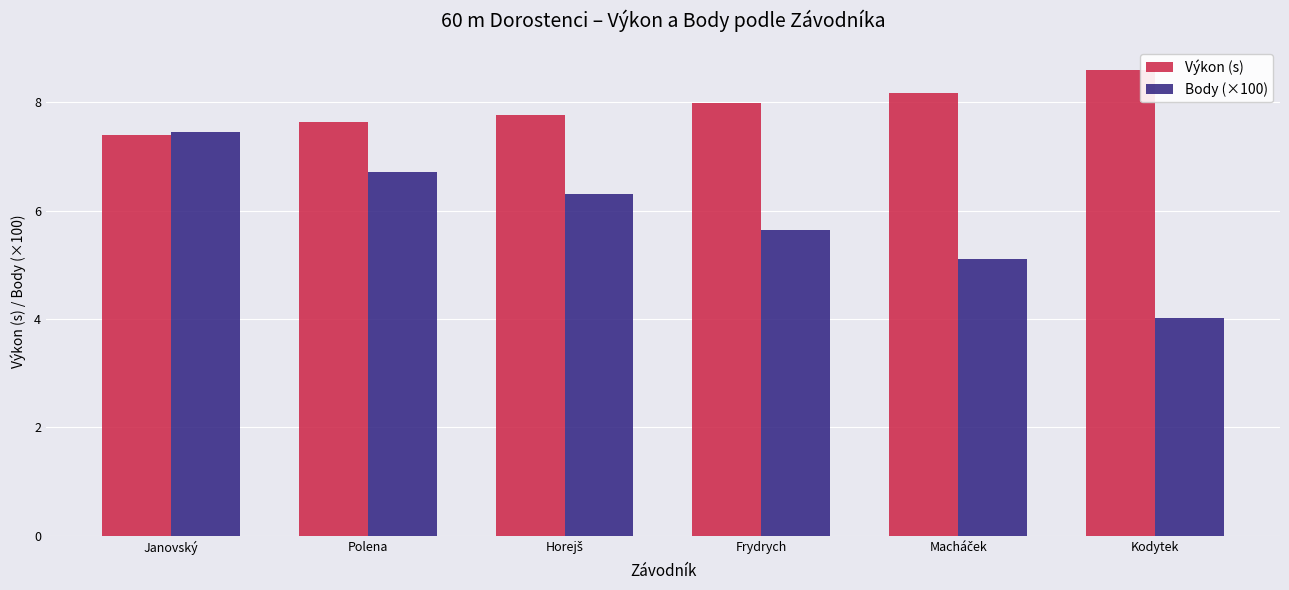

Rank the series by their average value, from lowest to highest.

Body (×100), Výkon (s)